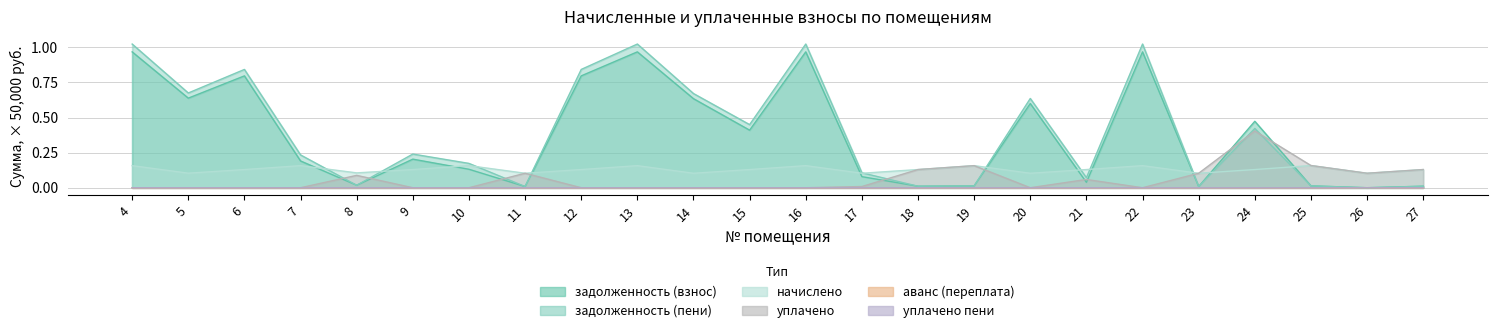

The value of начислено at 25 is 0.2. True or false?

True